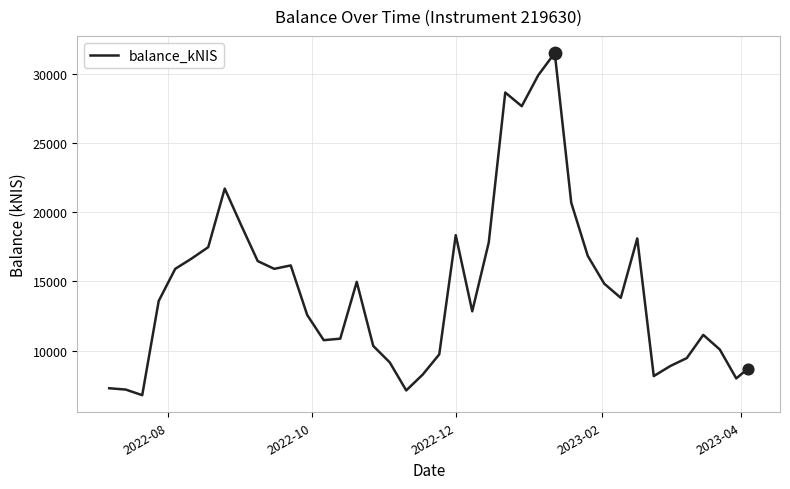

What is the greatest value displayed?

31486.3